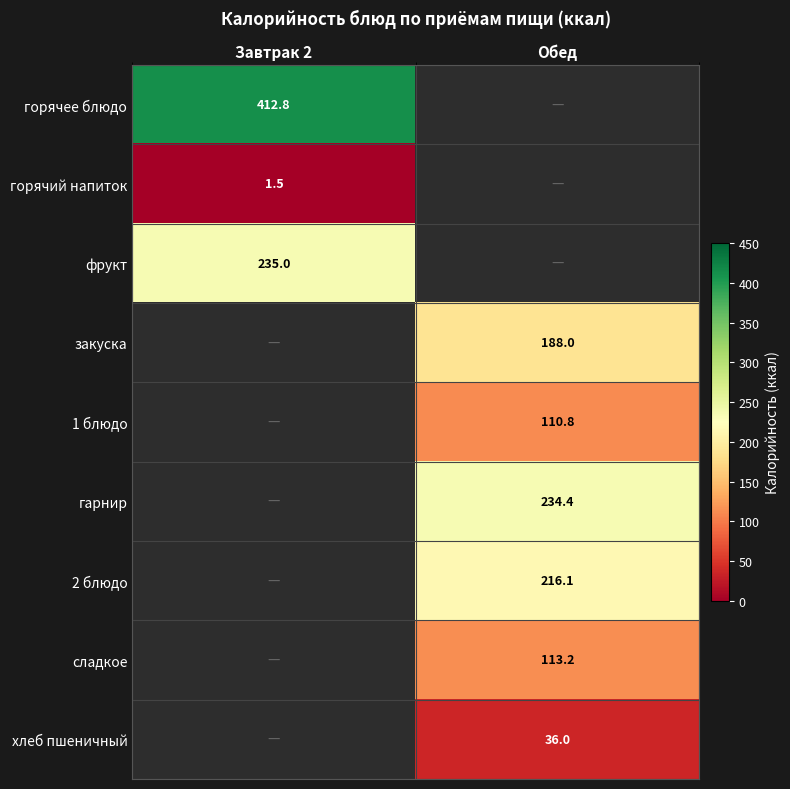

The value of 2 блюдо at Обед is 216.1. True or false?

True